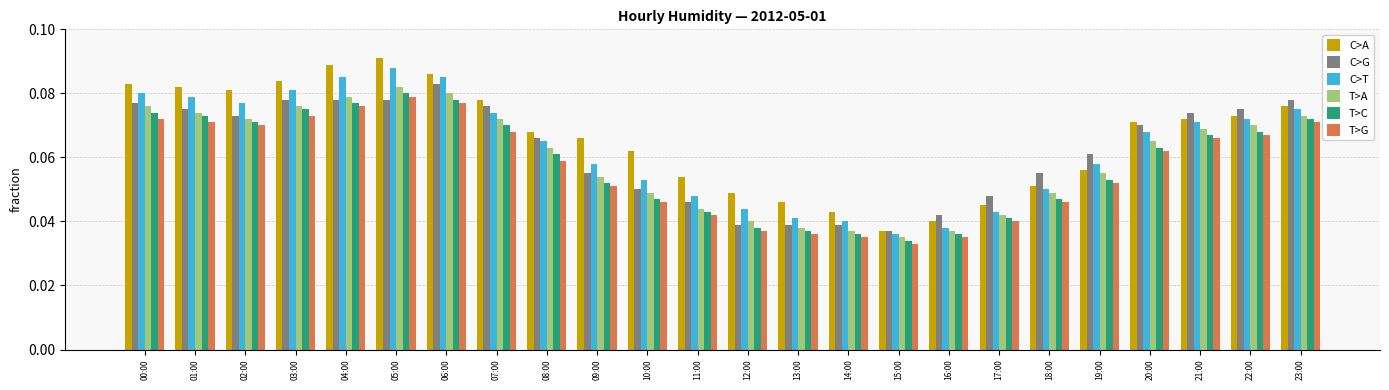

Which series has the widest spread of values?

C>A